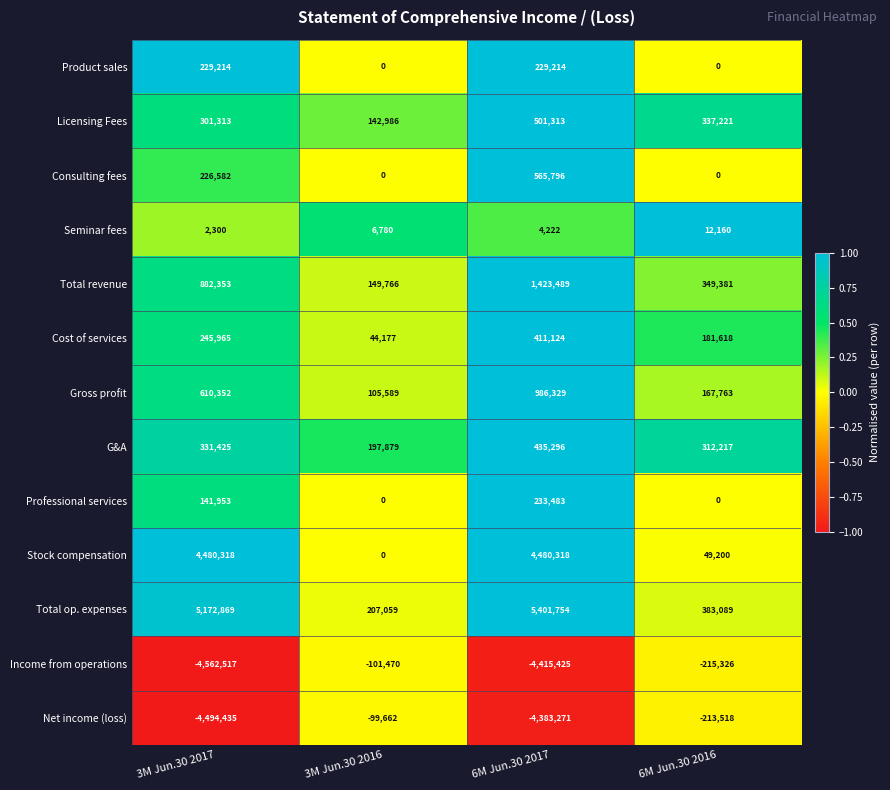

Is it true that Licensing Fees equals 476144 at 3M Jun.30 2017?

False